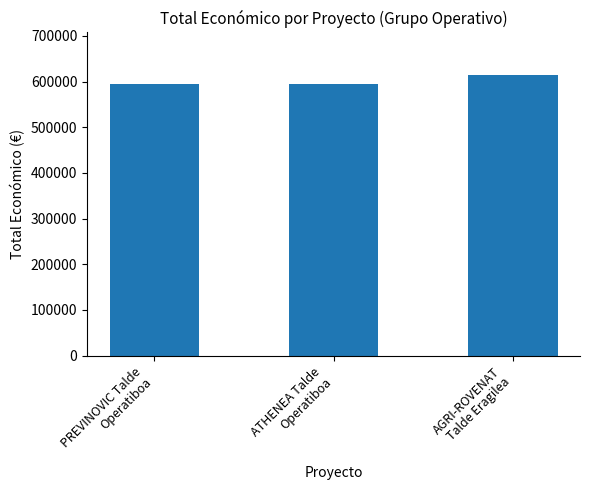

The value at PREVINOVIC Talde
Operatiboa is 1019055. True or false?

False